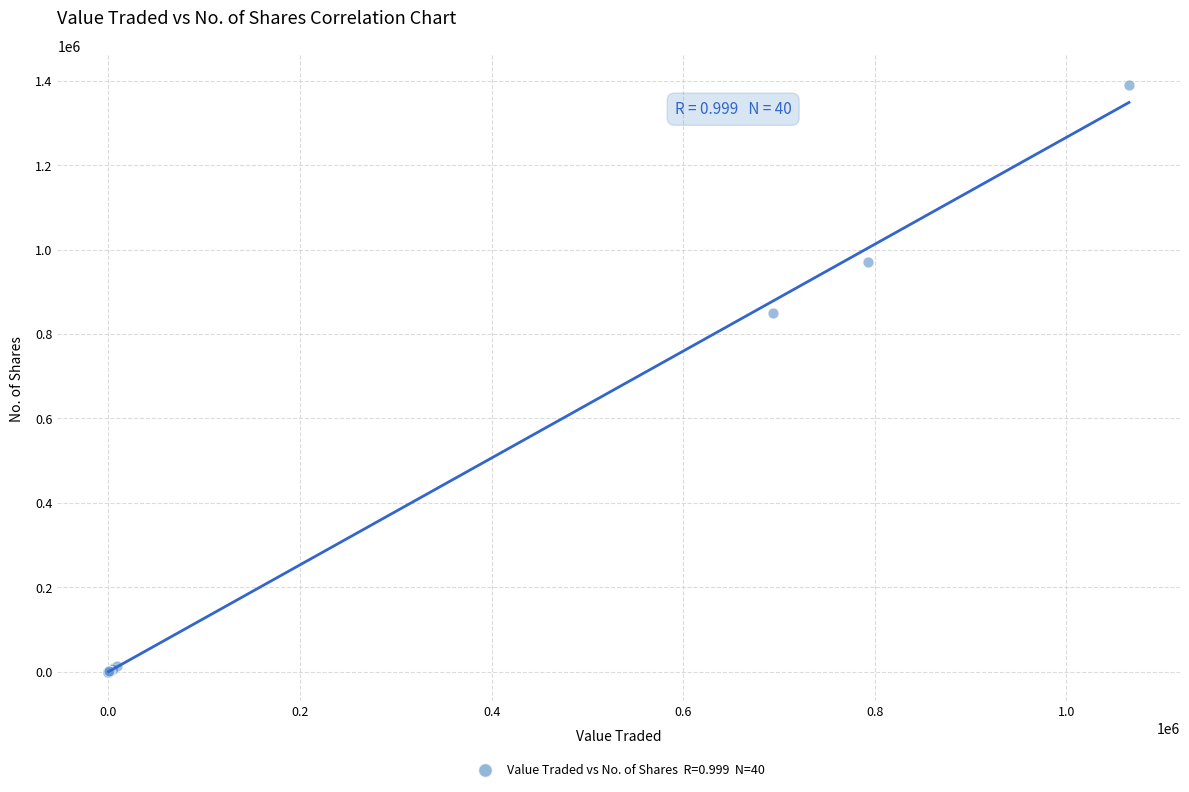

What Y value in the scatter plot is closest to 695375?

850334